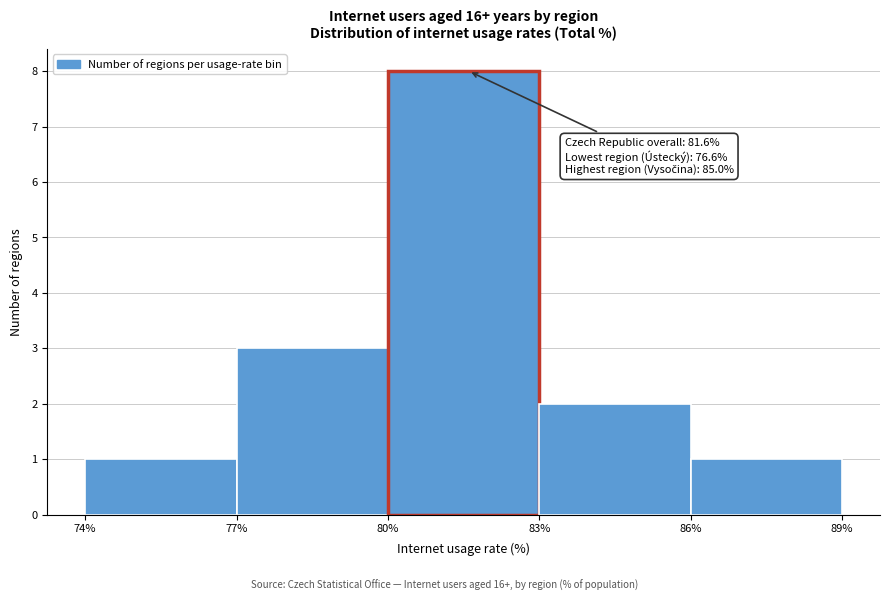

Which range on the x-axis has the tallest bar?

80% to 83%